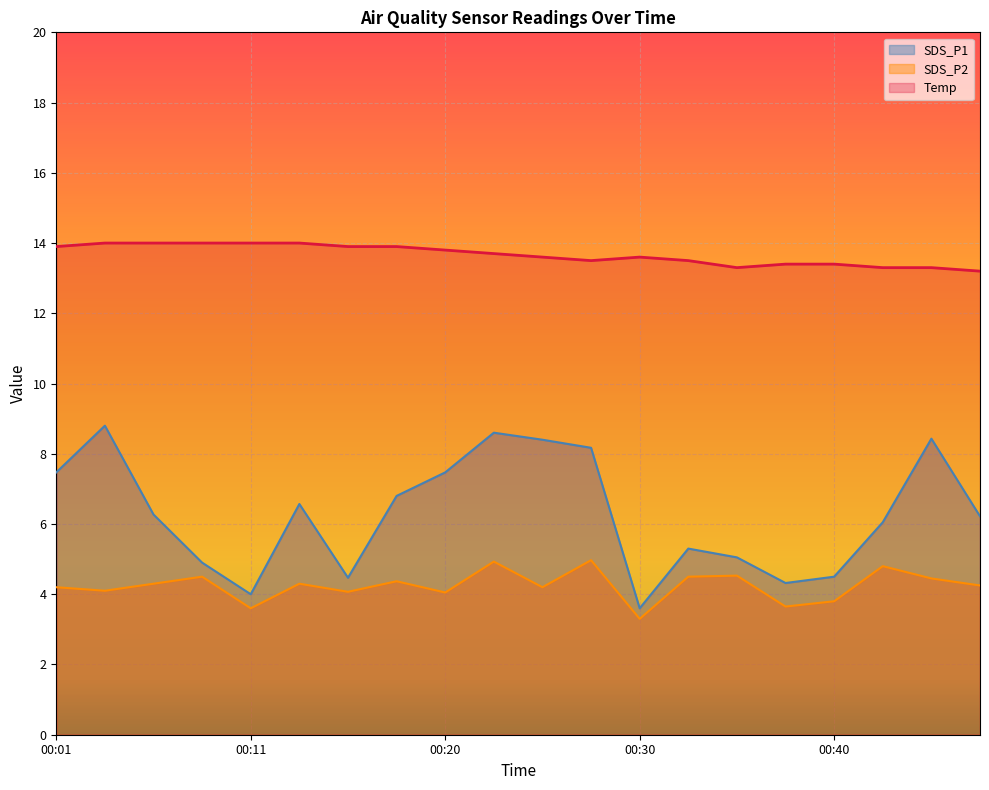

What is the value of the Temp point at the 13th from the left?

13.6